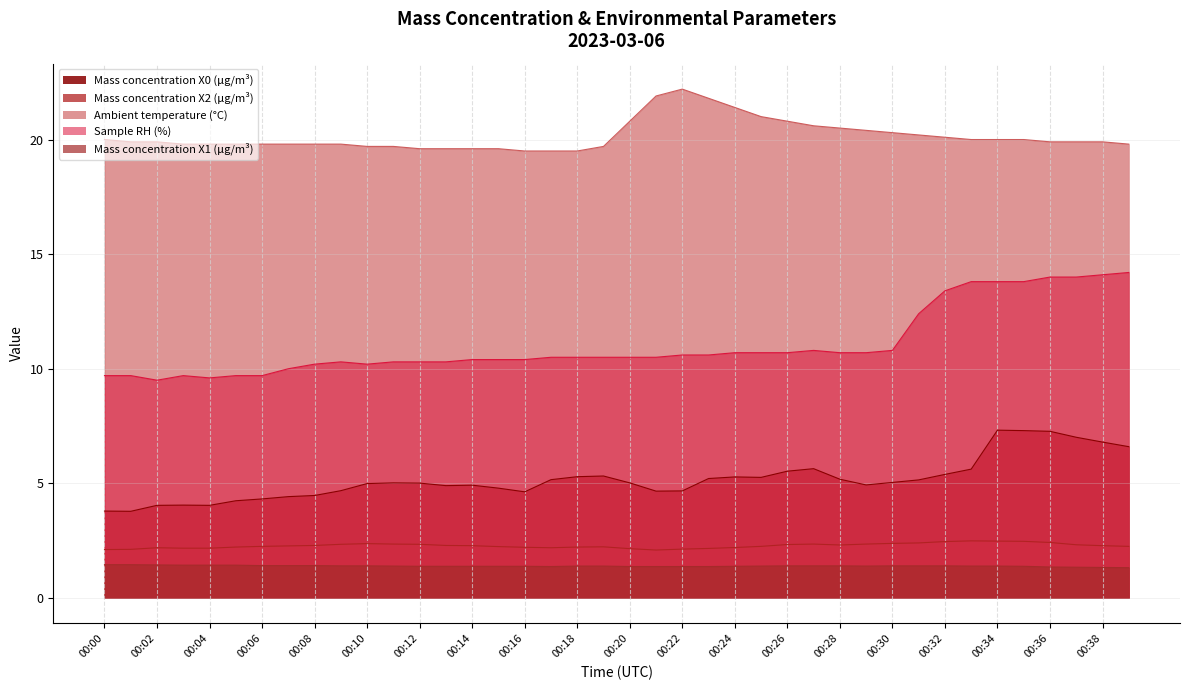

At which category does Ambient temperature (°C) reach its first local peak?

00:22